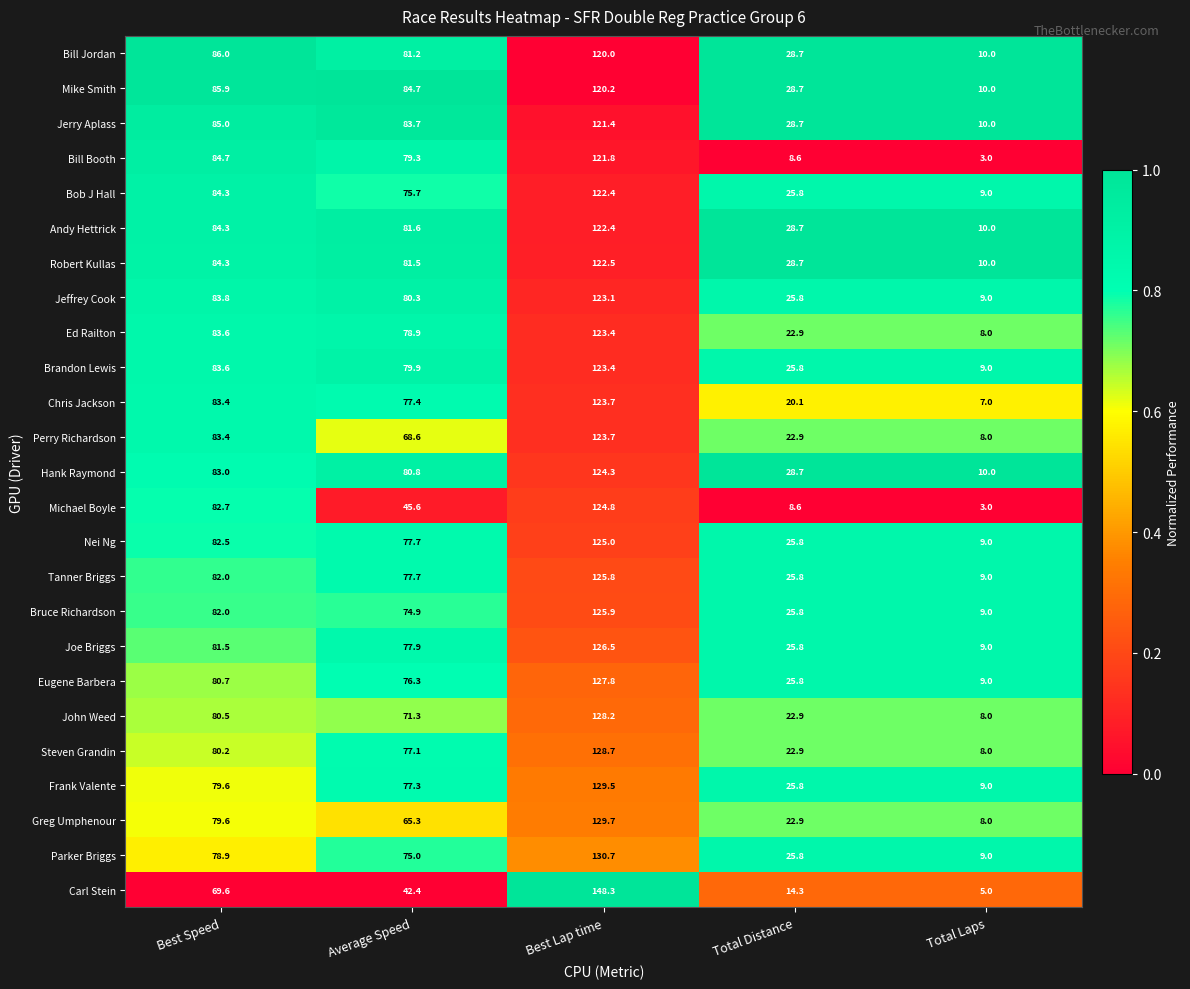

What is the total value across all series at Total Laps?

208.0